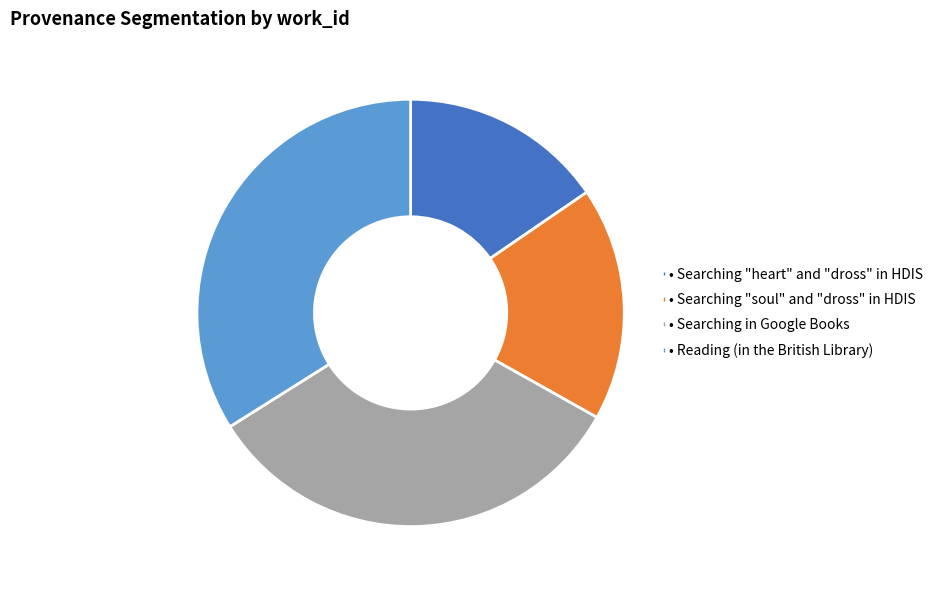

Is there a majority slice in this chart?

No